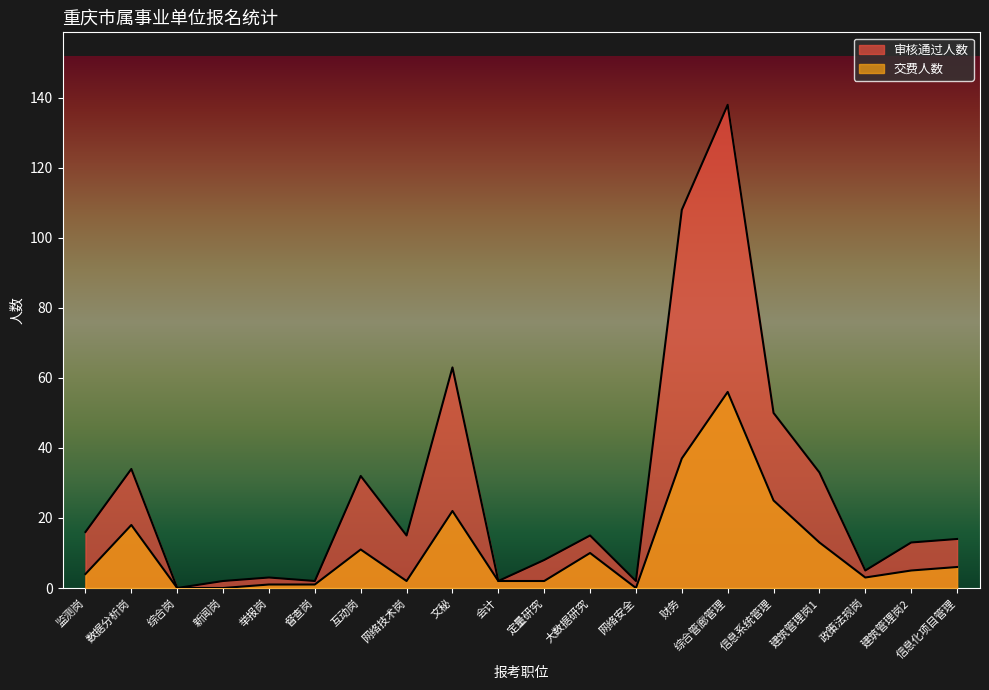

What is the sum of all 交费人数 values?

218